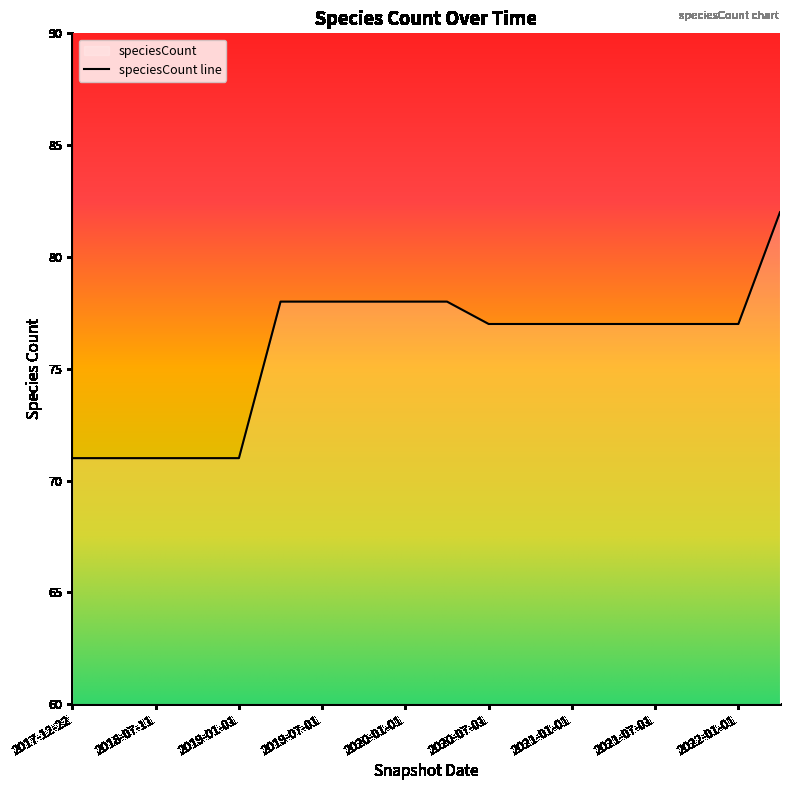

What is the sum of all values?

1366